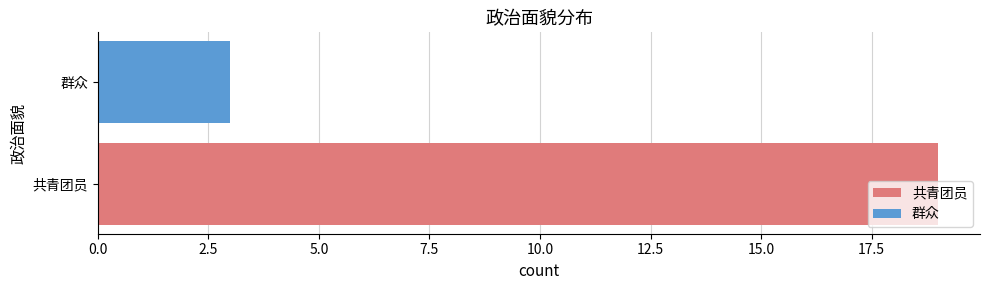

What is the approximate value at 共青团员, to the nearest 10?

20